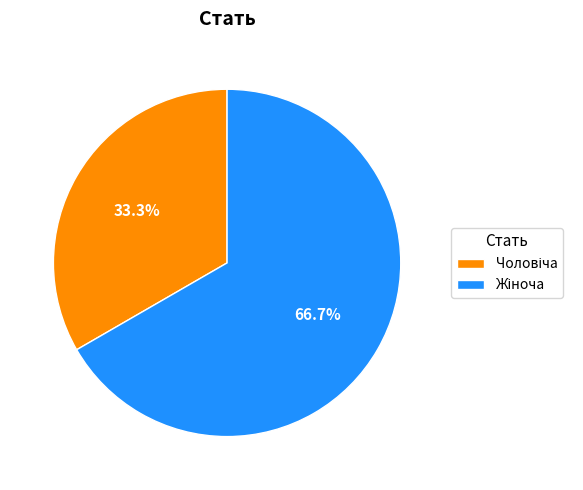

Is there any slice that represents more than half of the pie?

Yes